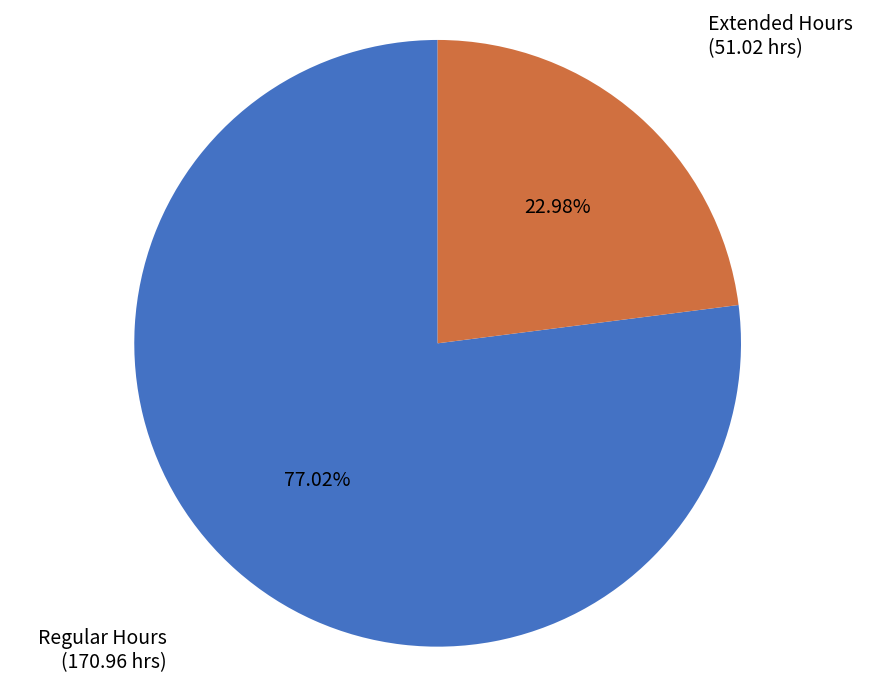

Count the number of slices in the pie.

2